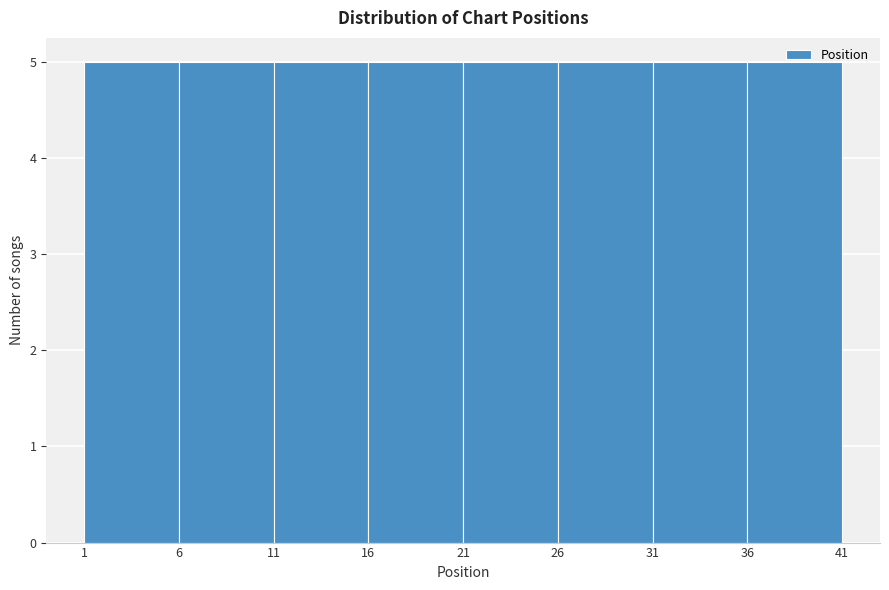

How tall is the bar that spans 11 to 16 on the x-axis? The values are not printed on the chart, so give them approximately, as read against the axis.

5